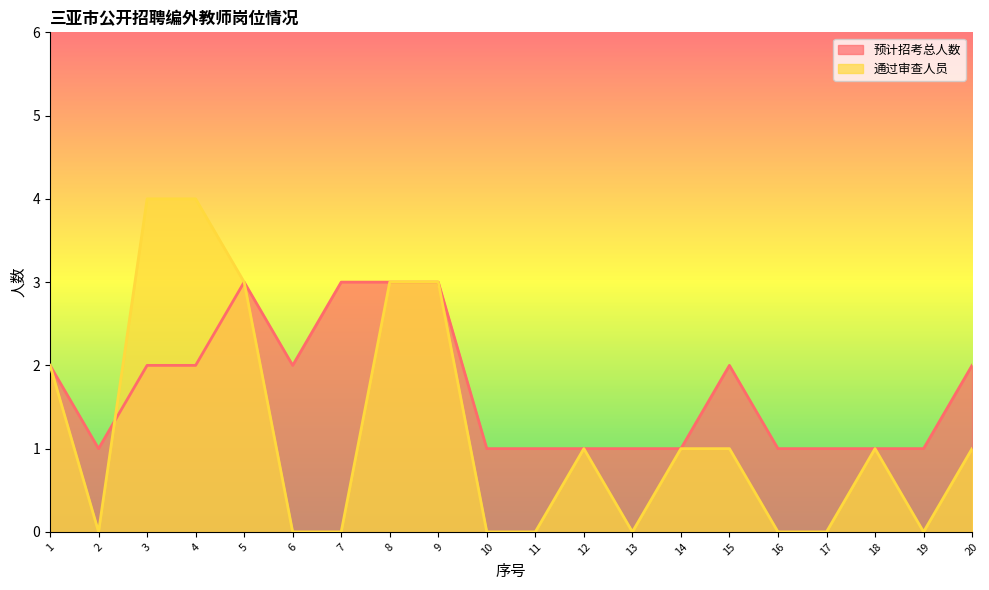

The value of 预计招考总人数 at 20 is 2. True or false?

True